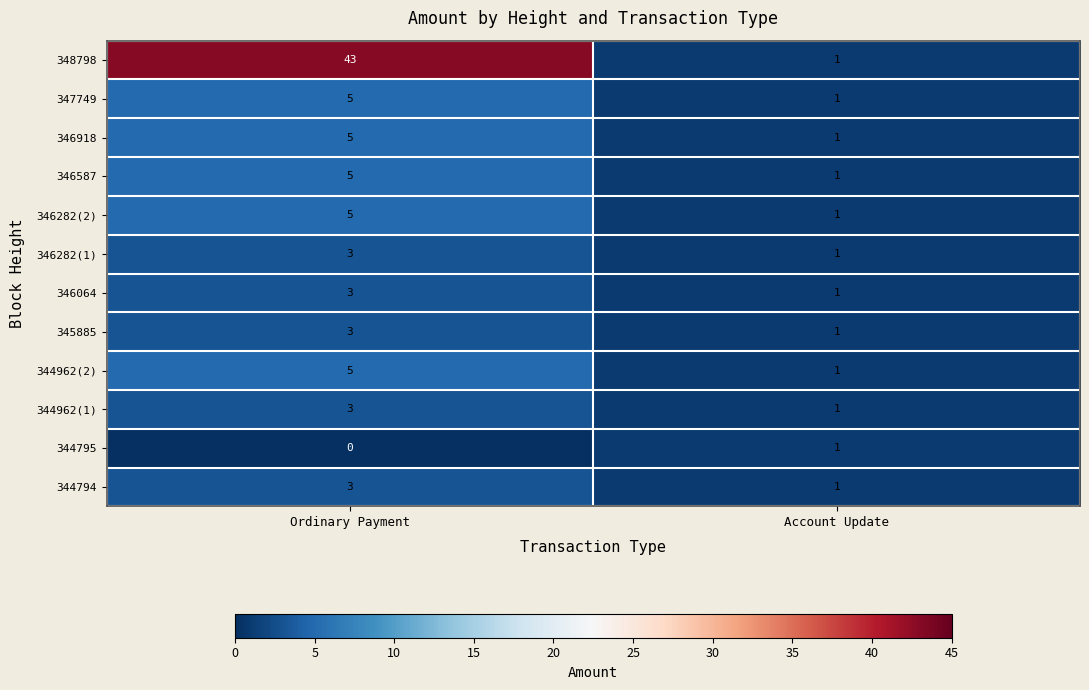

Which category has the highest value in the 344795 series?

Account Update